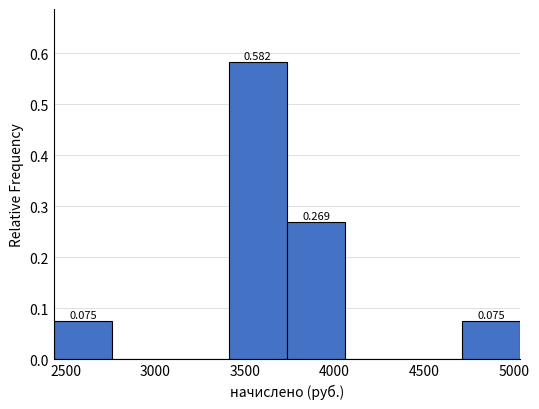

Which range on the x-axis has the tallest bar?

3400 to 3750